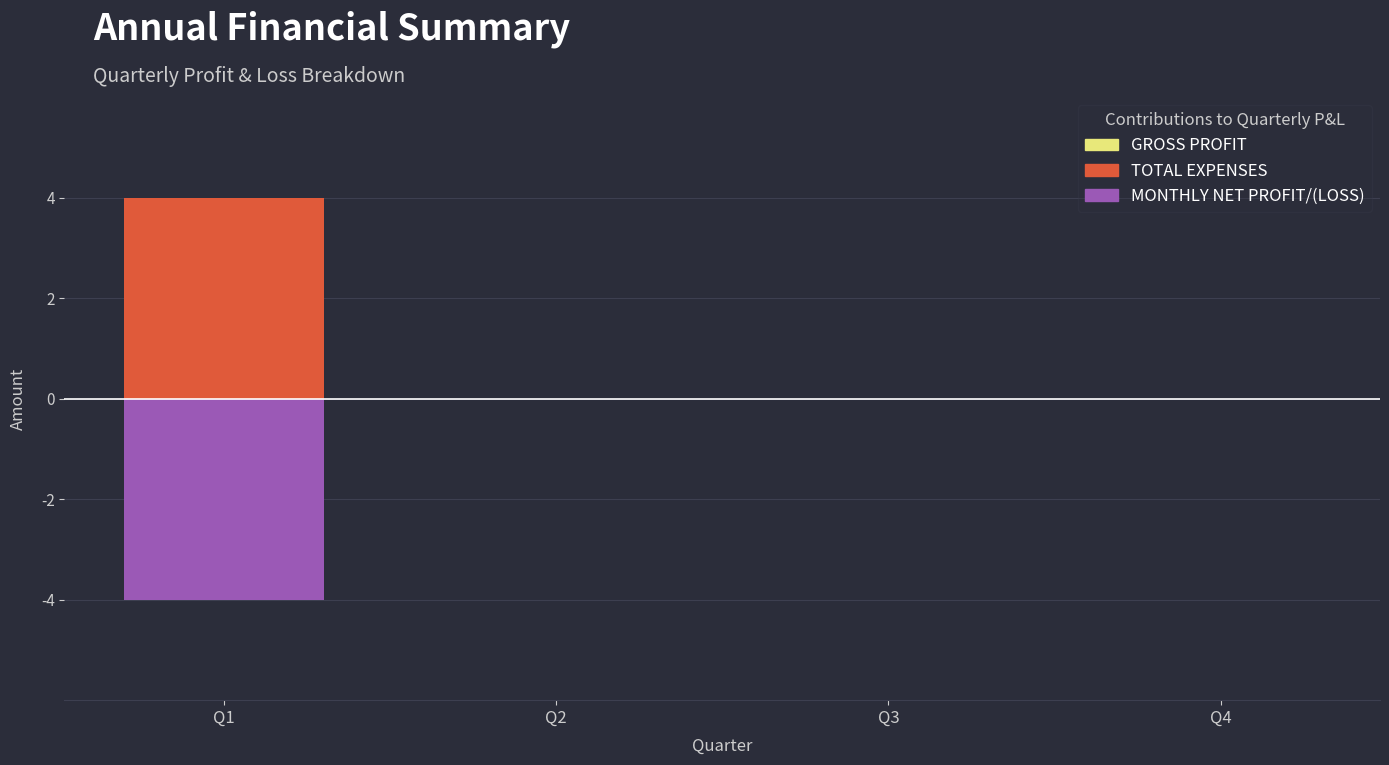

What is the average value of the MONTHLY NET PROFIT/(LOSS) series?

-1